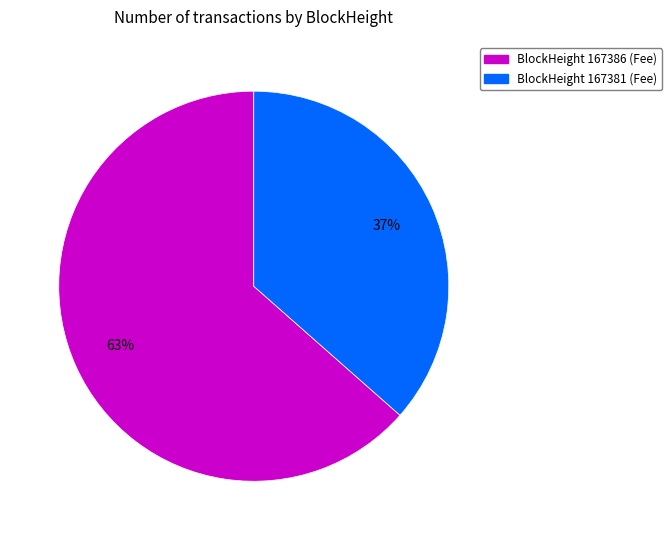

Does any single category account for the majority?

Yes